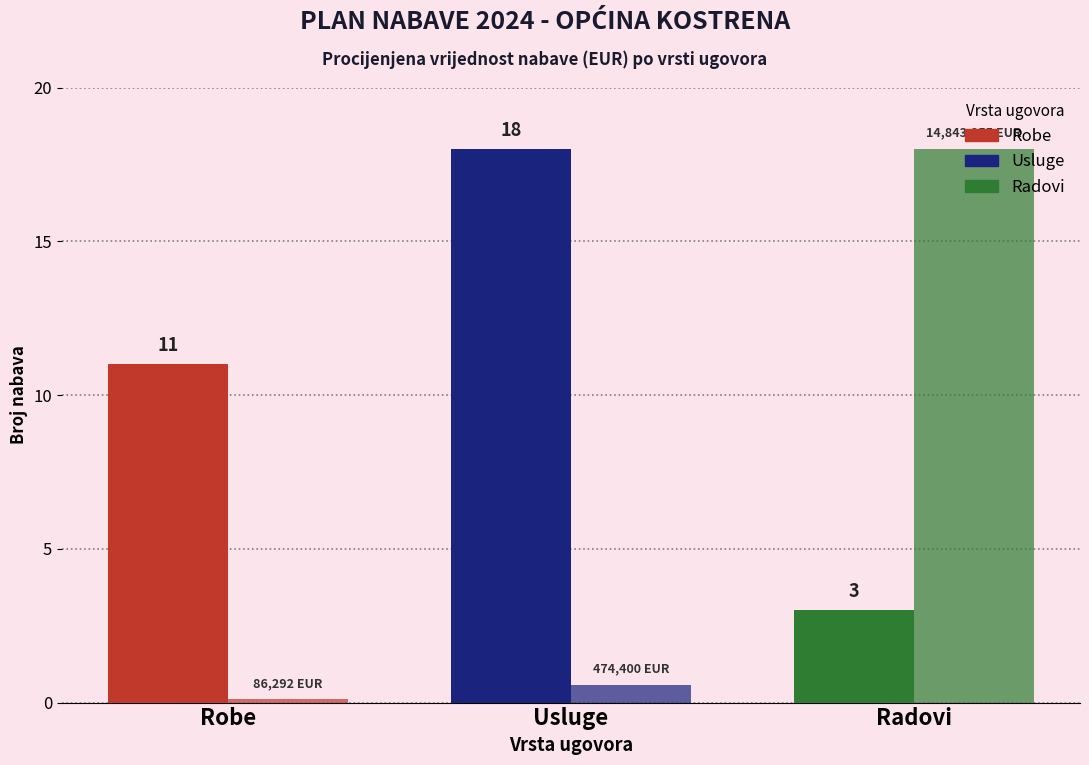

How many groups of bars are there?

3